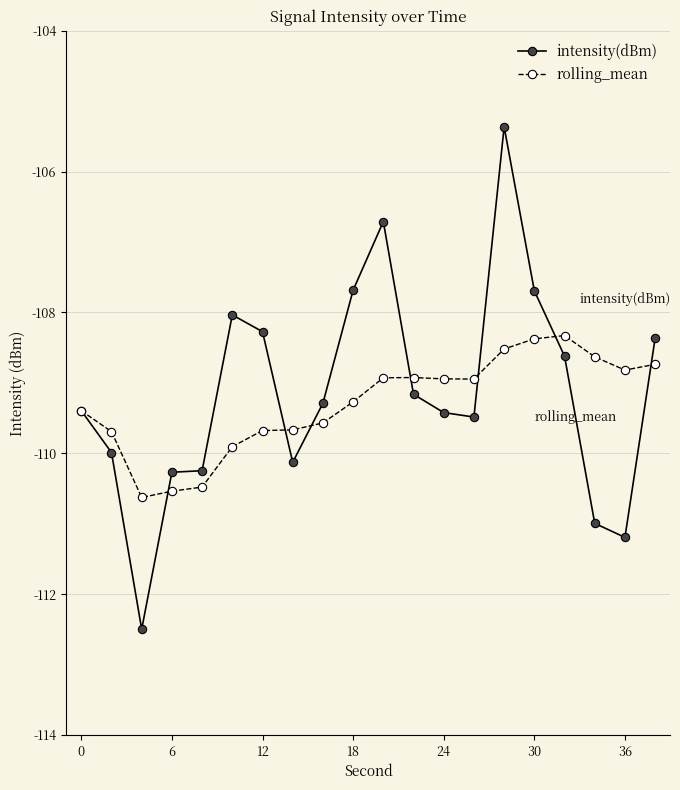

What is the highest value of the intensity(dBm) series?

-105.4